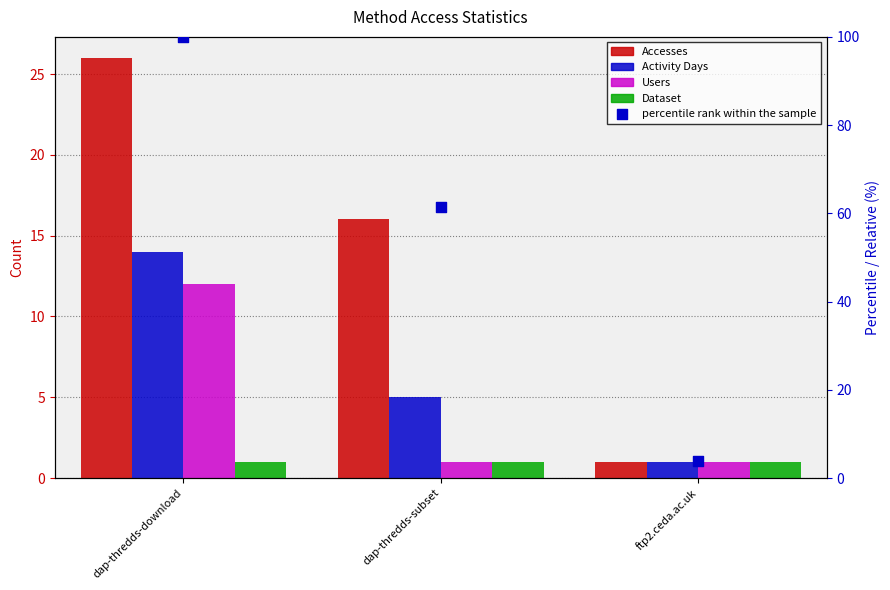

Which series reaches the maximum Y coordinate?

percentile rank within the sample